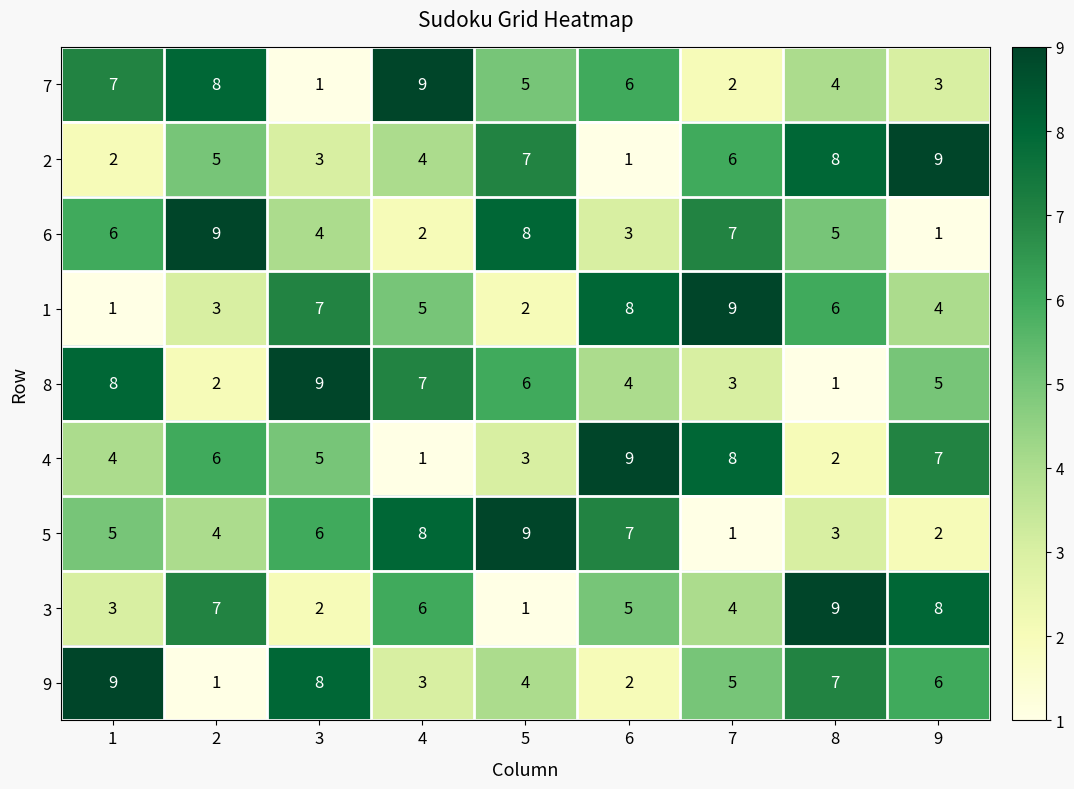

How many 5 values are between 3 and 7?

5